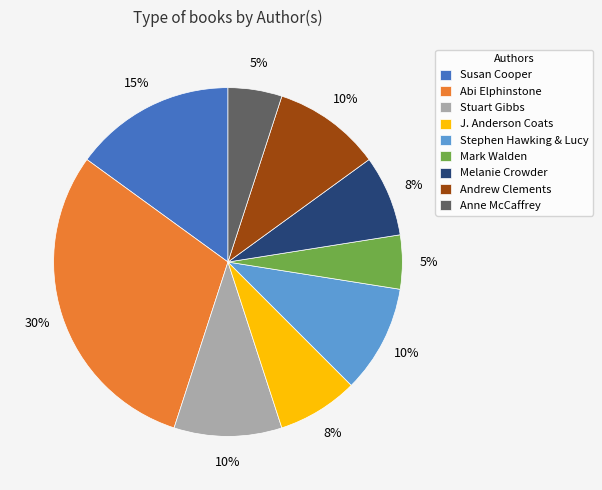

Is it true that Abi Elphinstone is 30% of the pie?

True